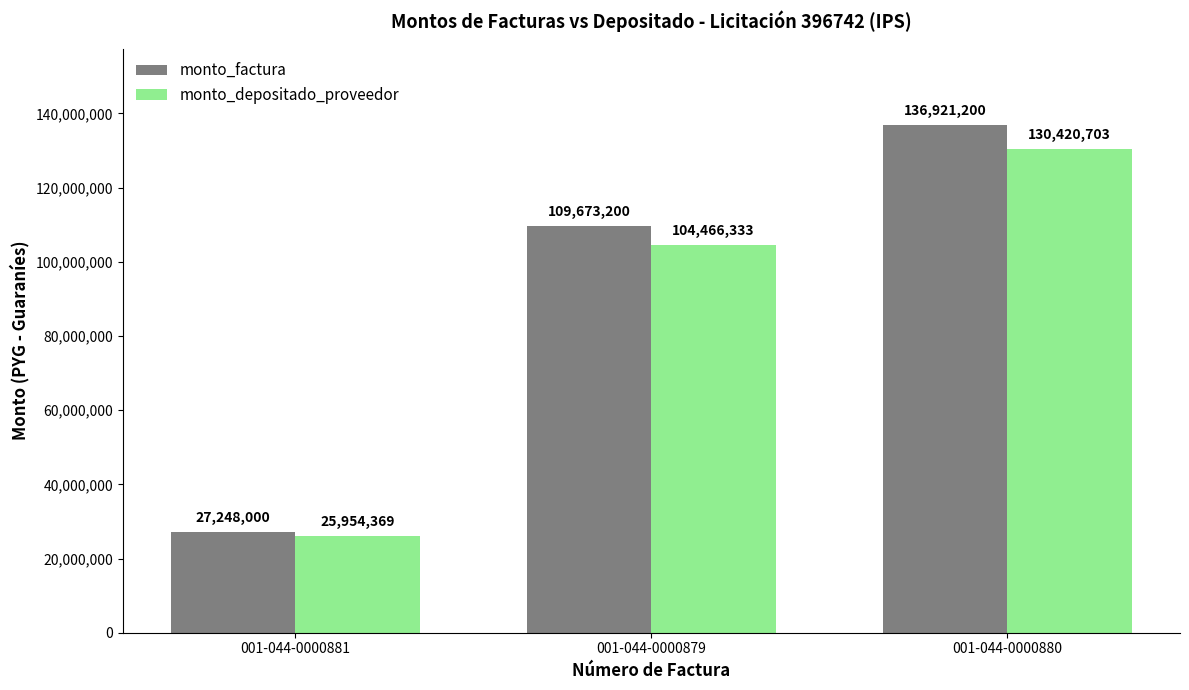

Reading left to right, extract all data points from this chart.

monto_factura: 27248000	109673200	136921200
monto_depositado_proveedor: 25954369	104466333	130420703